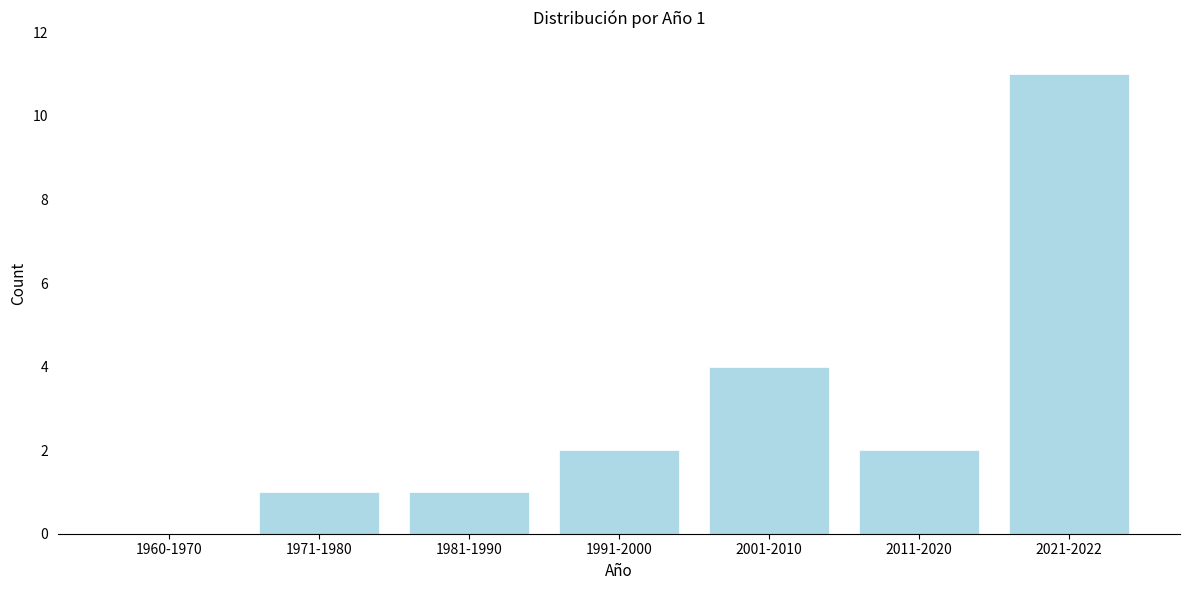

Reading left to right, transcribe all the data shown in this chart.

1960-1970=0	1971-1980=1	1981-1990=1	1991-2000=2	2001-2010=4	2011-2020=2	2021-2022=11